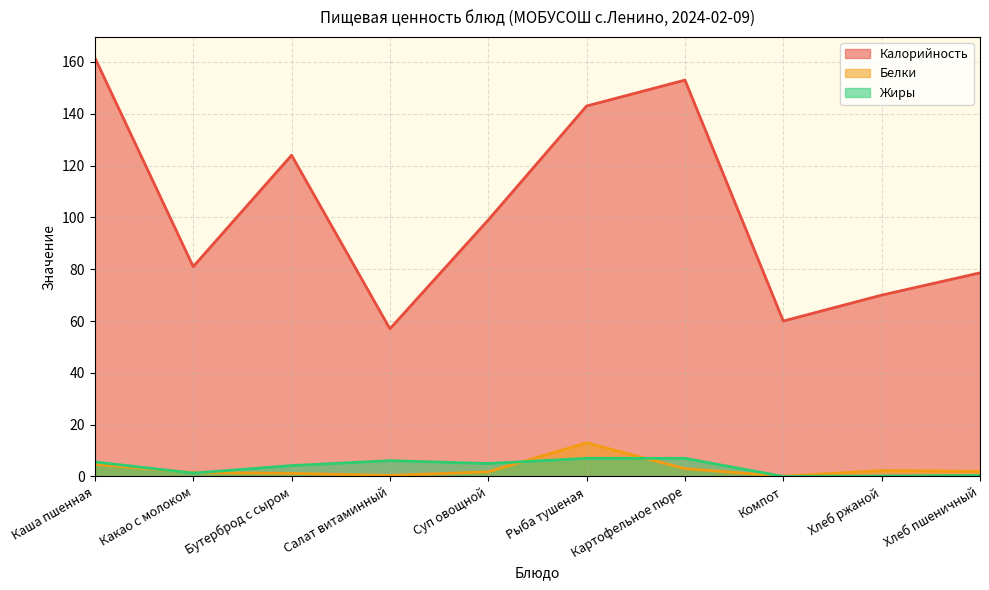

What position from the right is Компот?

3